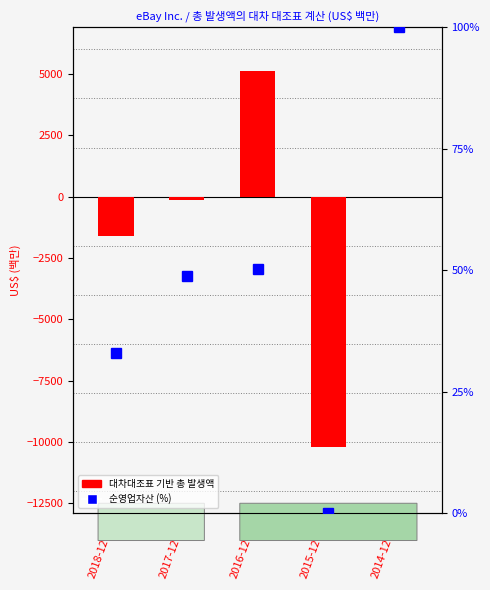

True or false: 순영업자산 (% rank) has a value of 48.9 at 2017-12-31.

True